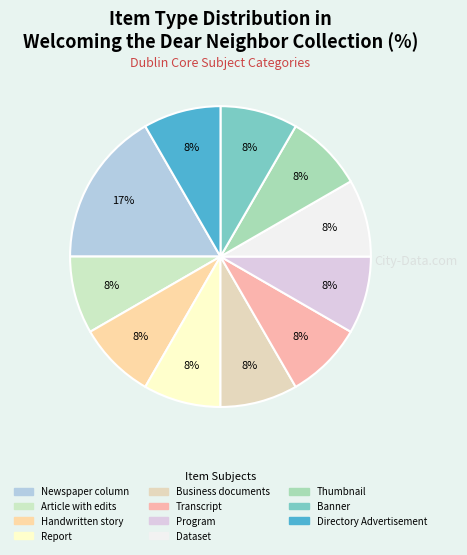

Approximately how many times larger is the value at Directory Advertisement compared to Thumbnail?

1.0